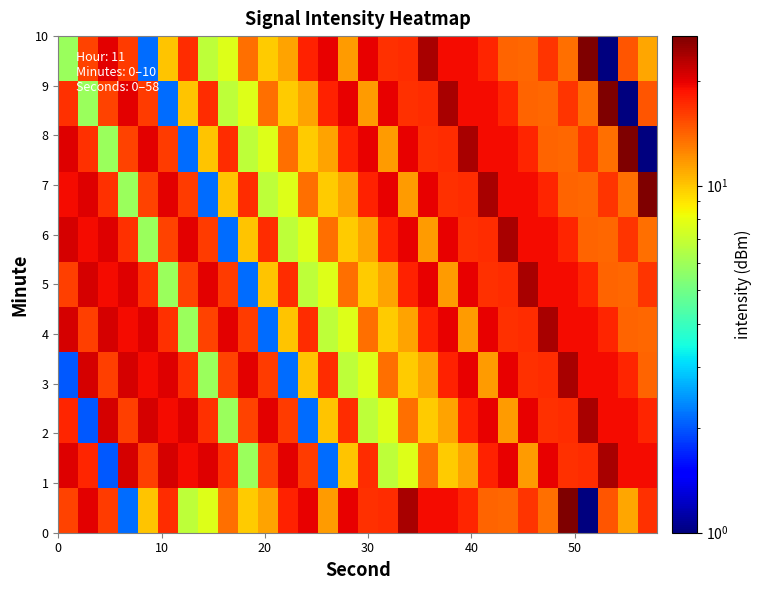

Count the number of data series in this chart.

11